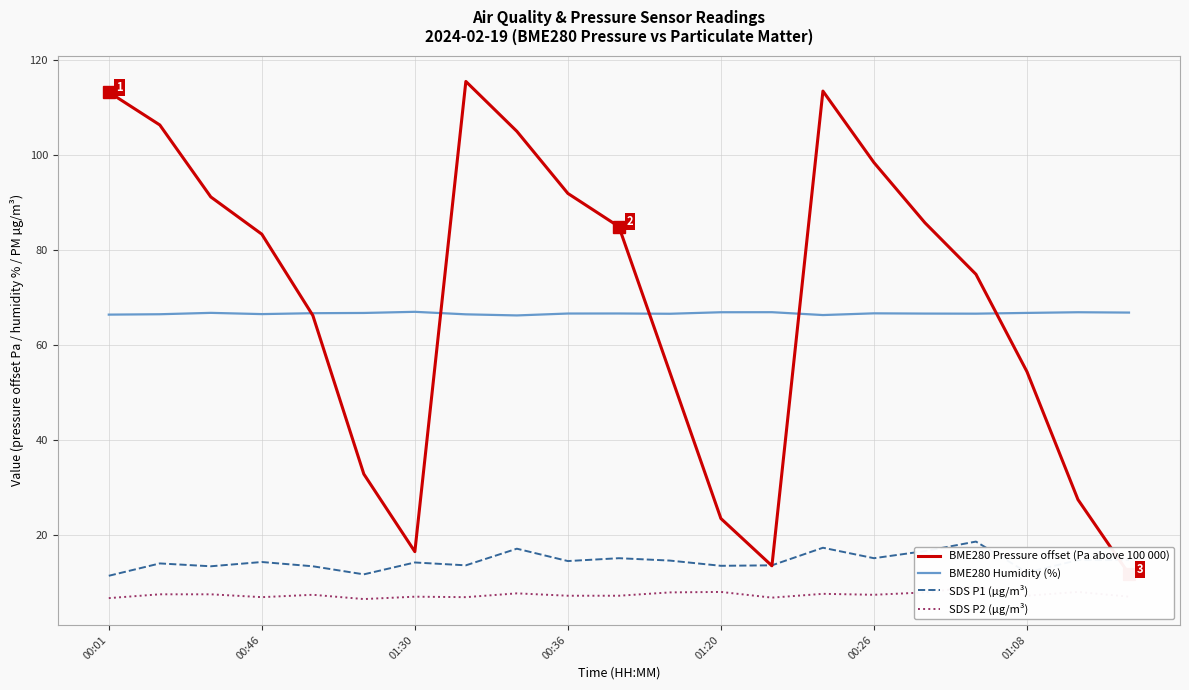

True or false: SDS P1 (µg/m³) and BME280 Humidity (%) cross at least once.

False